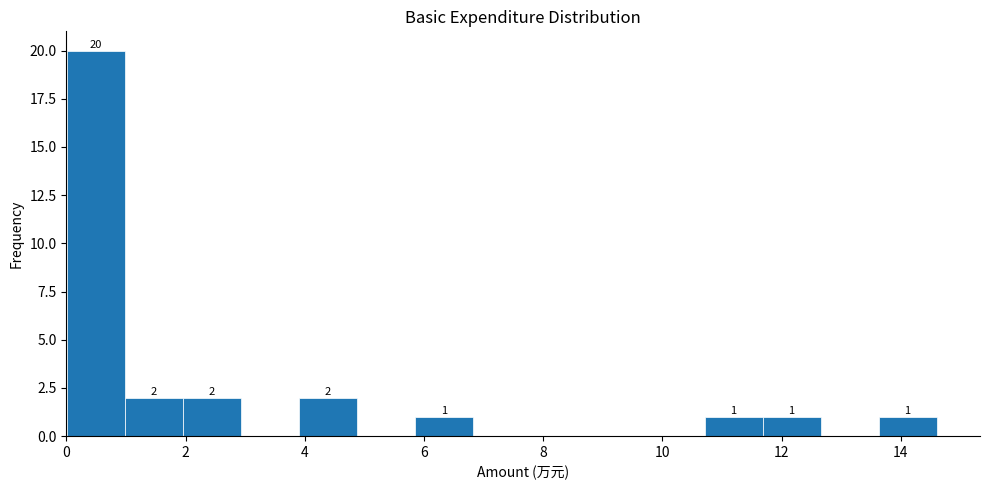

Which range on the x-axis has the tallest bar?

0.0 to 1.0